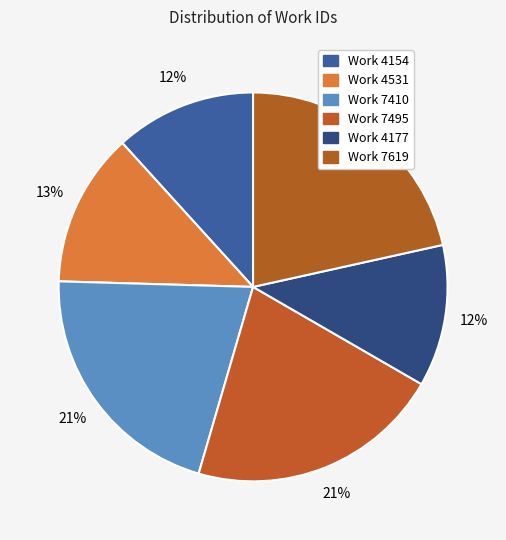

Does any single category account for the majority?

No